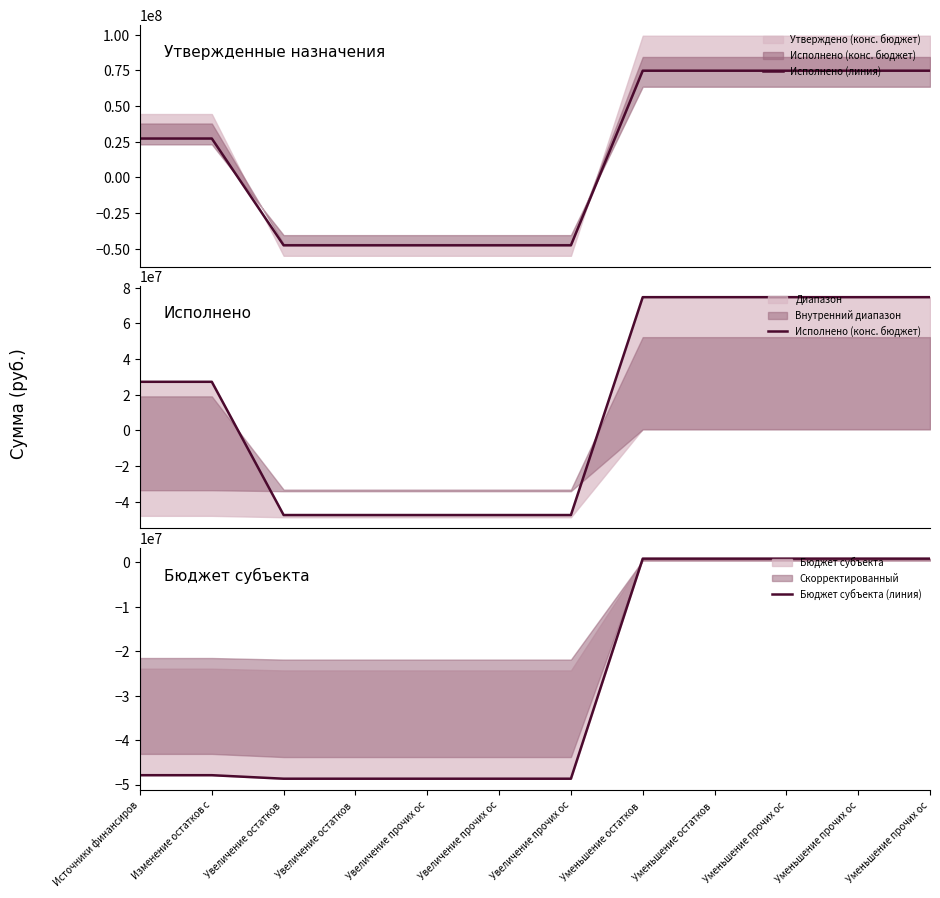

How many lines are shown in the chart?

3